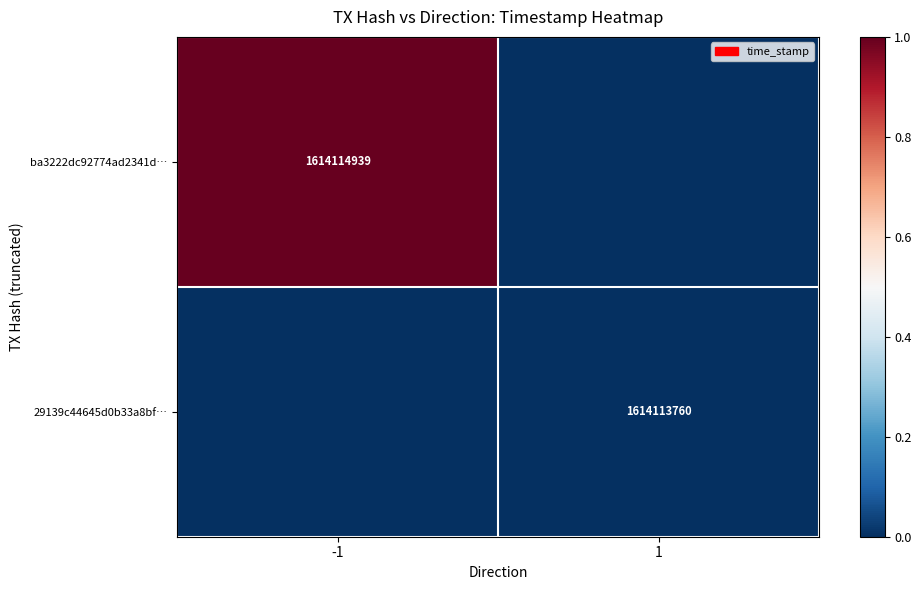

Is it true that 29139c44645d0b33a8bf… equals 1614113760 at 1?

True